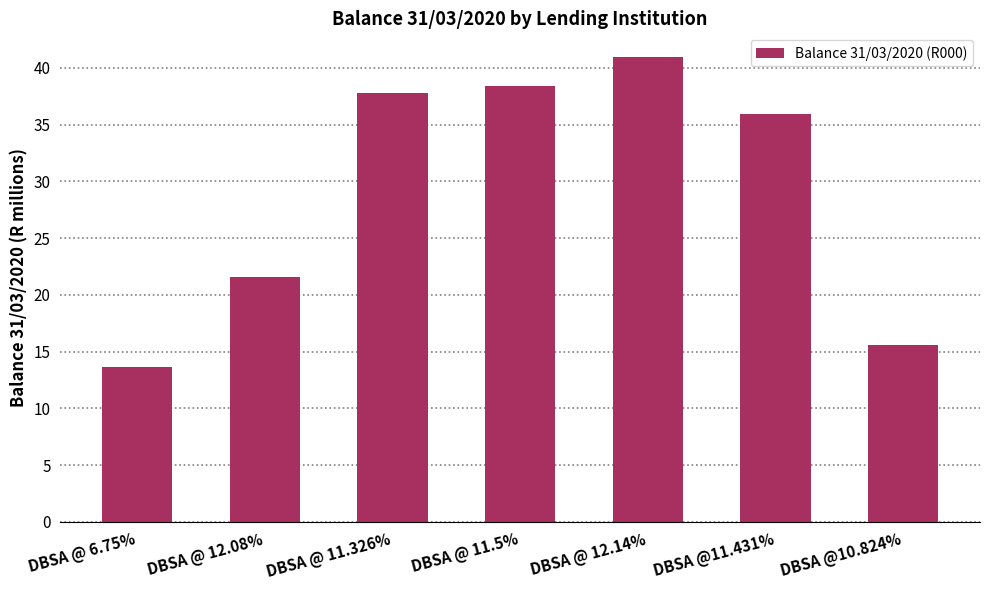

What is the label of the 6th bar from the right?

DBSA @ 12.08%